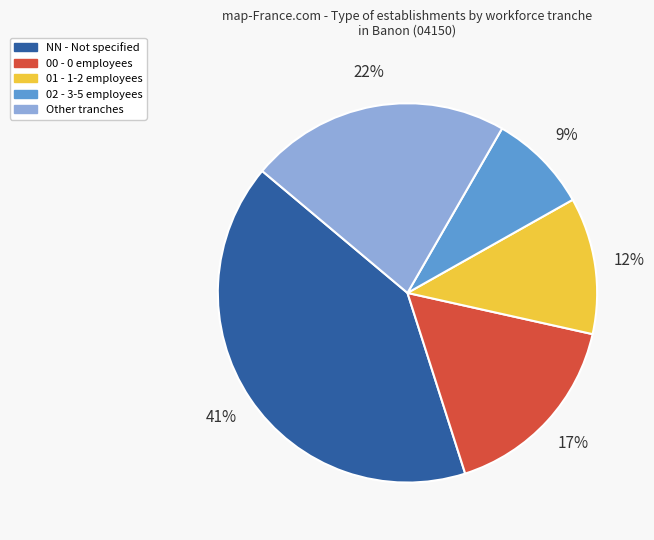

To the nearest percent, what is the average slice percentage?

20%